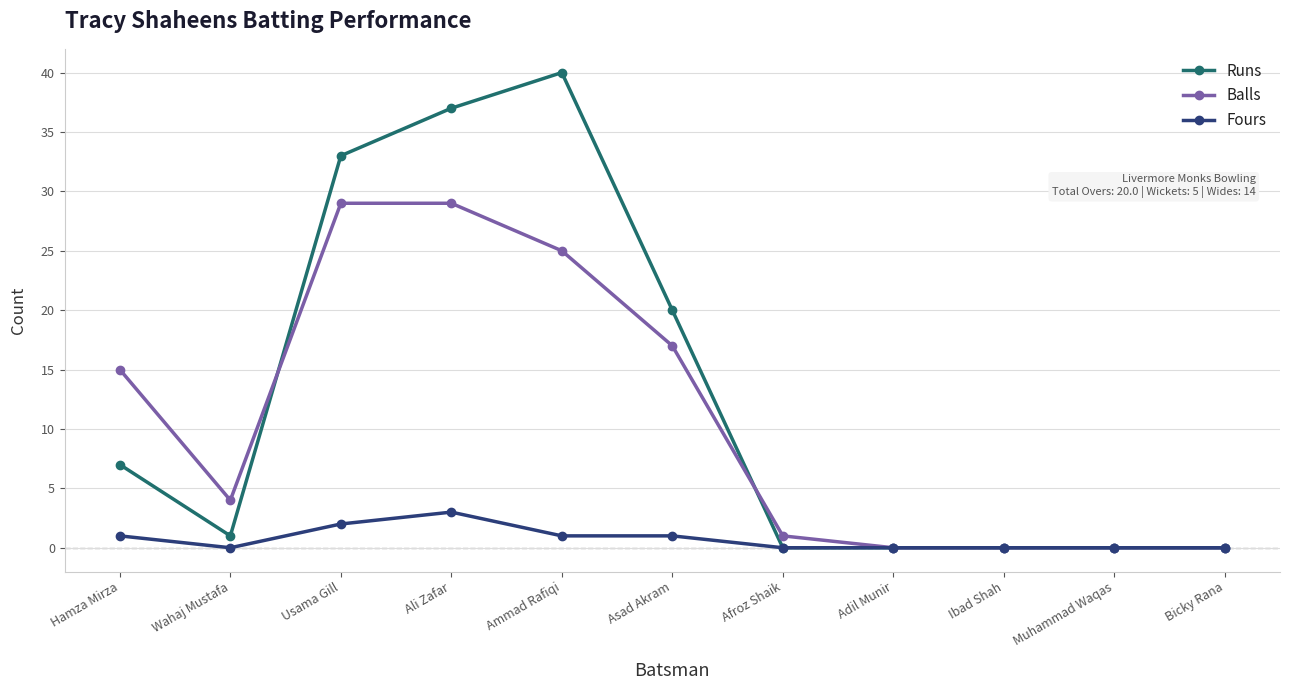

How many categories are shown in the chart?

11